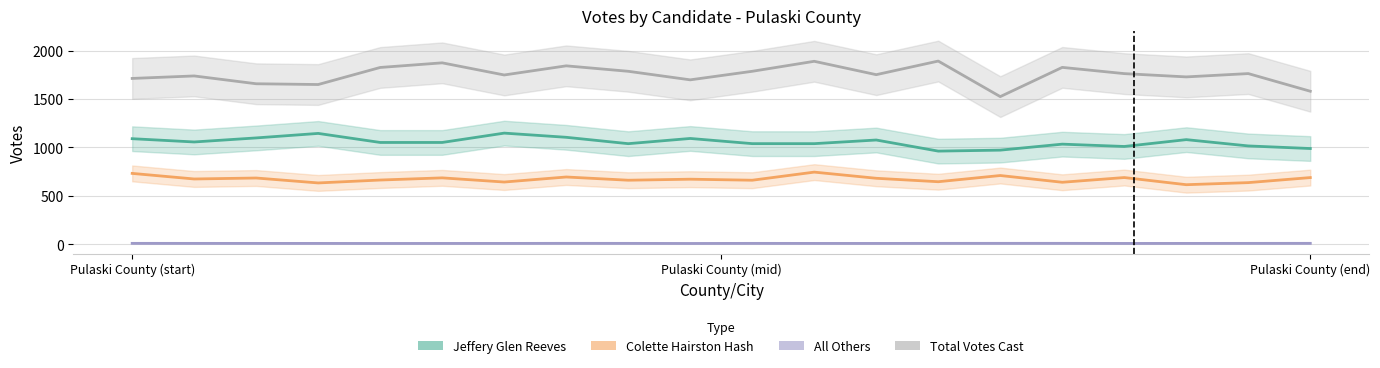

True or false: Total Votes Cast has a value of 1230.5 at 18.

False